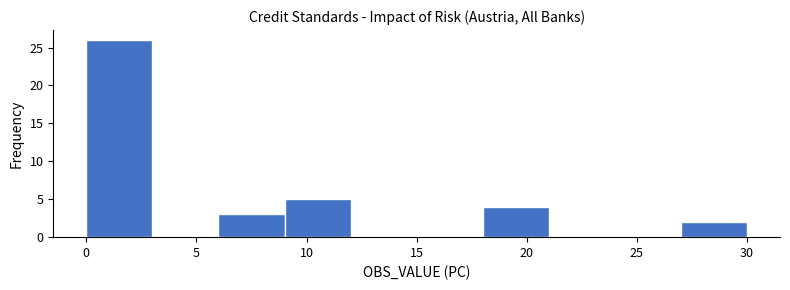

What is the height of the bar covering 0 to 3 on the x-axis? The values are not printed on the chart, so give them approximately, as read against the axis.

26